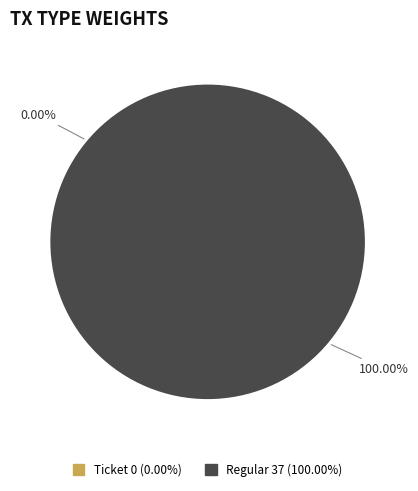

Rank the categories by value from highest to lowest.

Regular (io_index=37), Ticket (io_index=0)